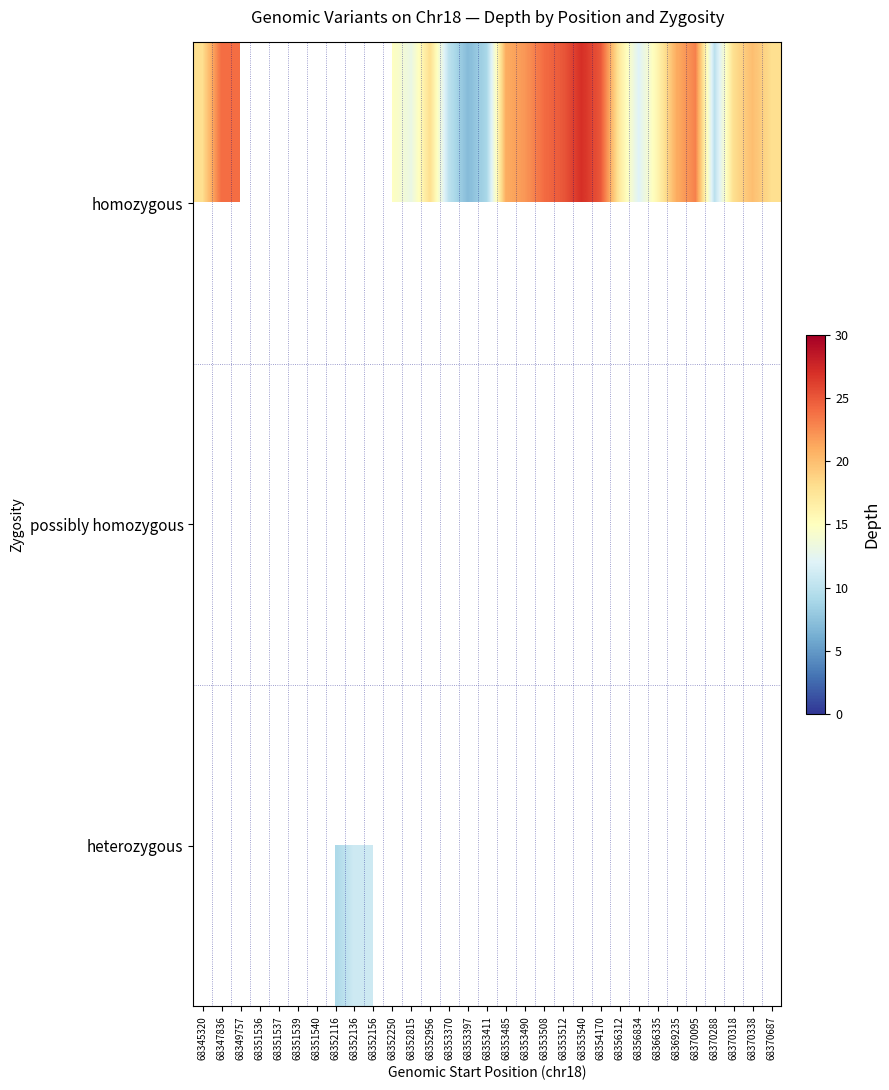

How many values in the homozygous series exceed 12?

19